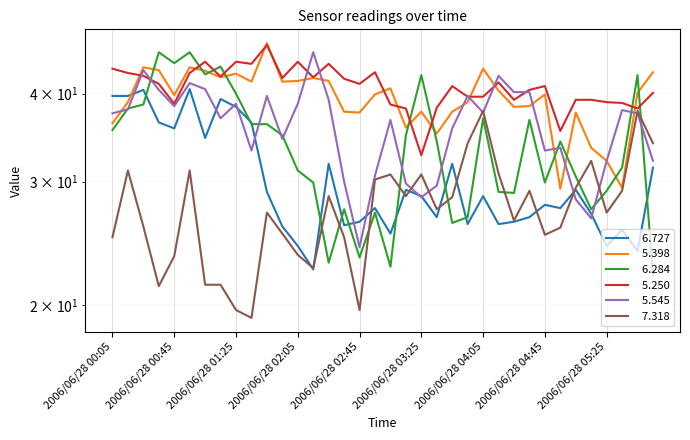

How many intersections are there between   5.250 and   5.545?

8